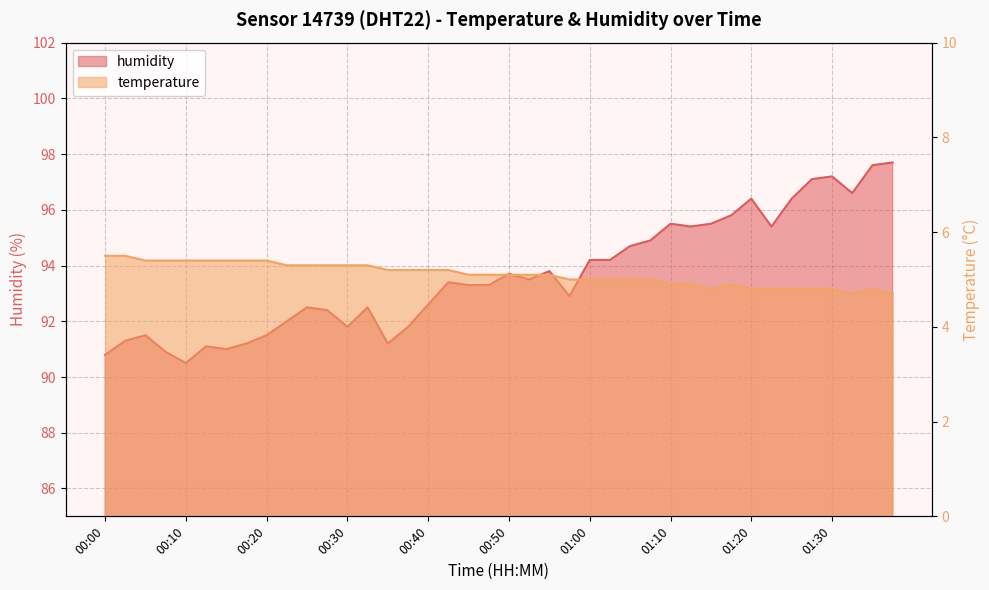

What is the label of the 29th point from the right?

00:27